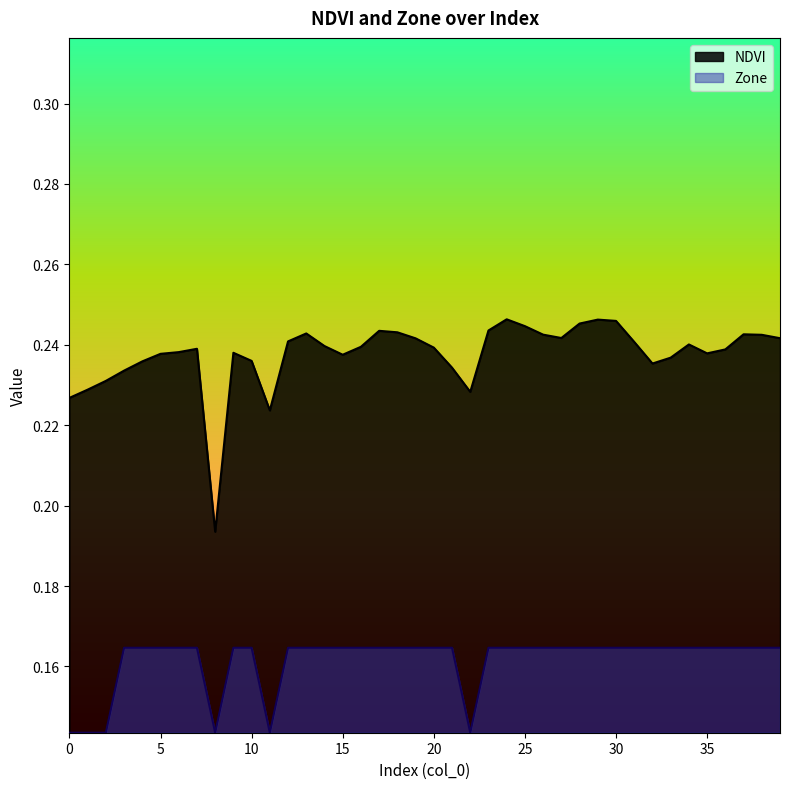

What is the value of the NDVI point at the 35th from the left?

0.2